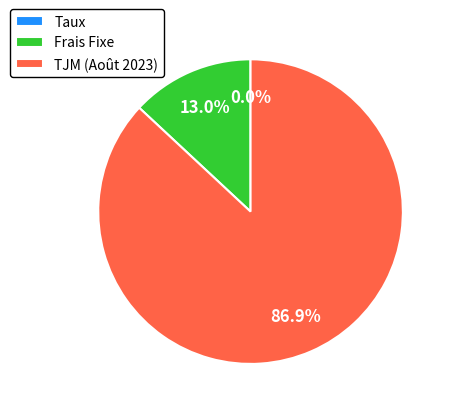

To the nearest percent, what portion does Frais Fixe represent?

13%